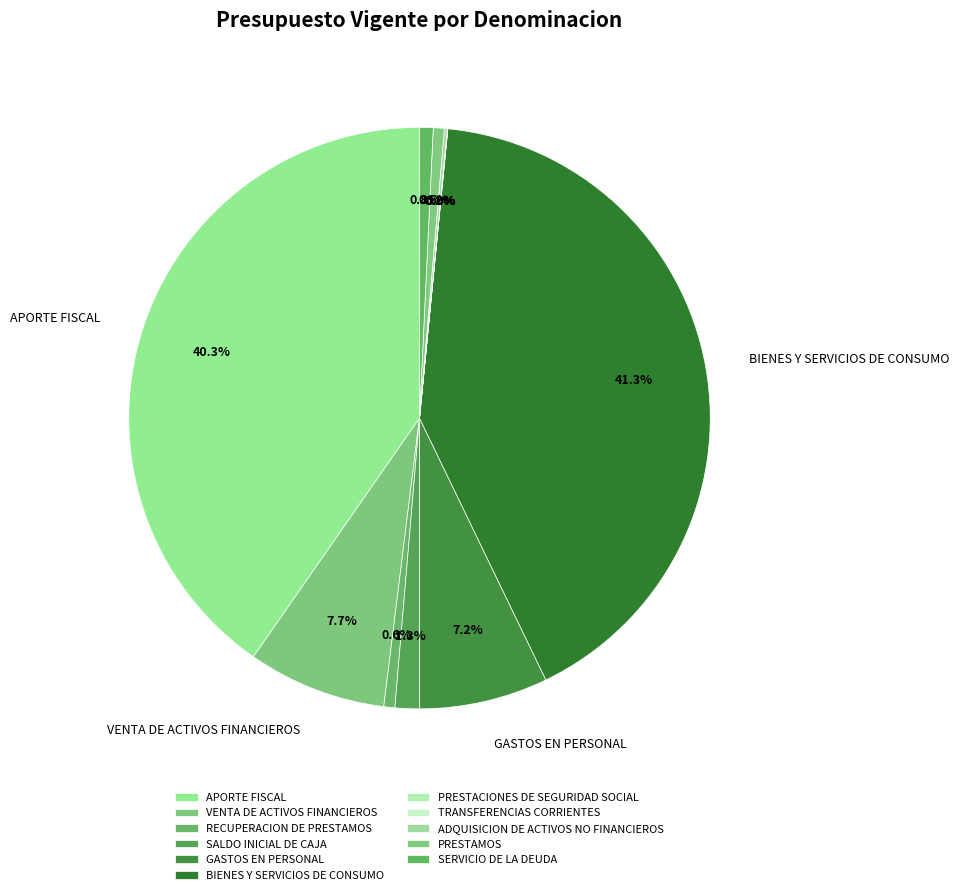

Between RECUPERACION DE PRESTAMOS and BIENES Y SERVICIOS DE CONSUMO, which is larger?

BIENES Y SERVICIOS DE CONSUMO